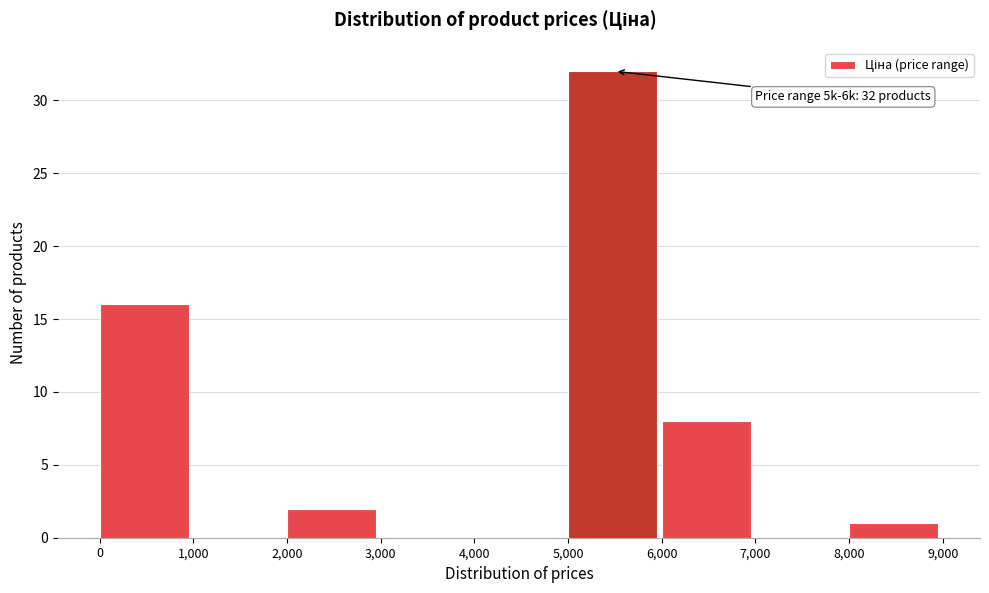

Over which range of the x-axis is the bar tallest?

5,000 to 6,000